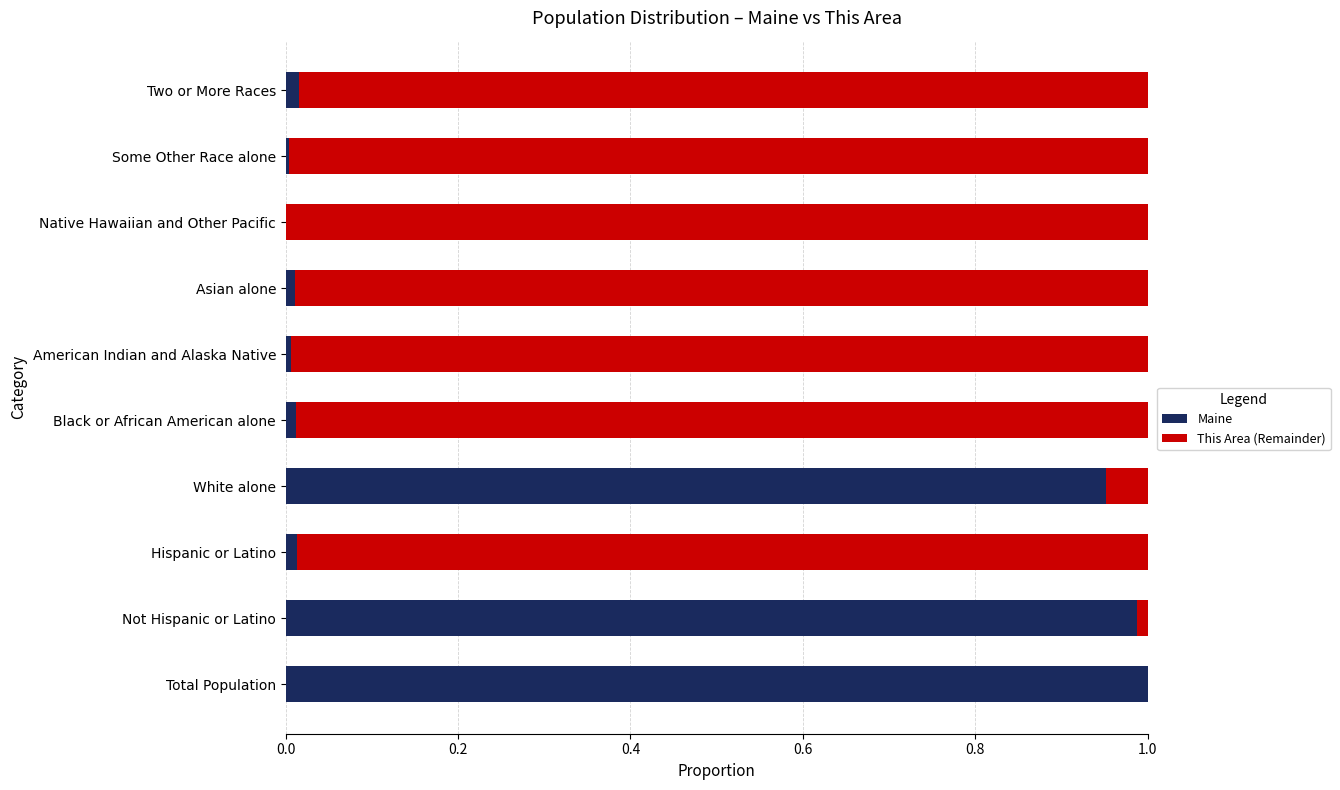

Is it true that Maine equals 1.0 at Total Population?

True